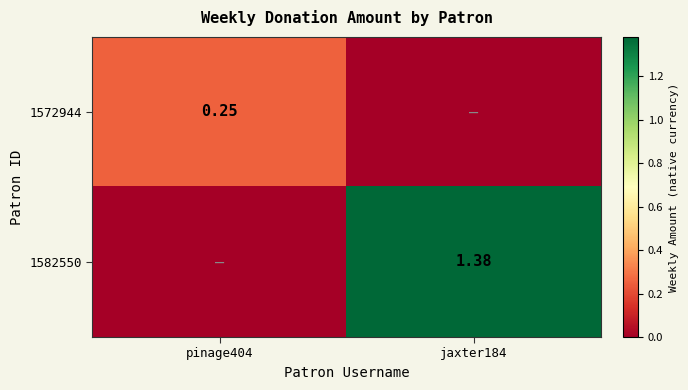

What is the greatest value displayed?

1.4